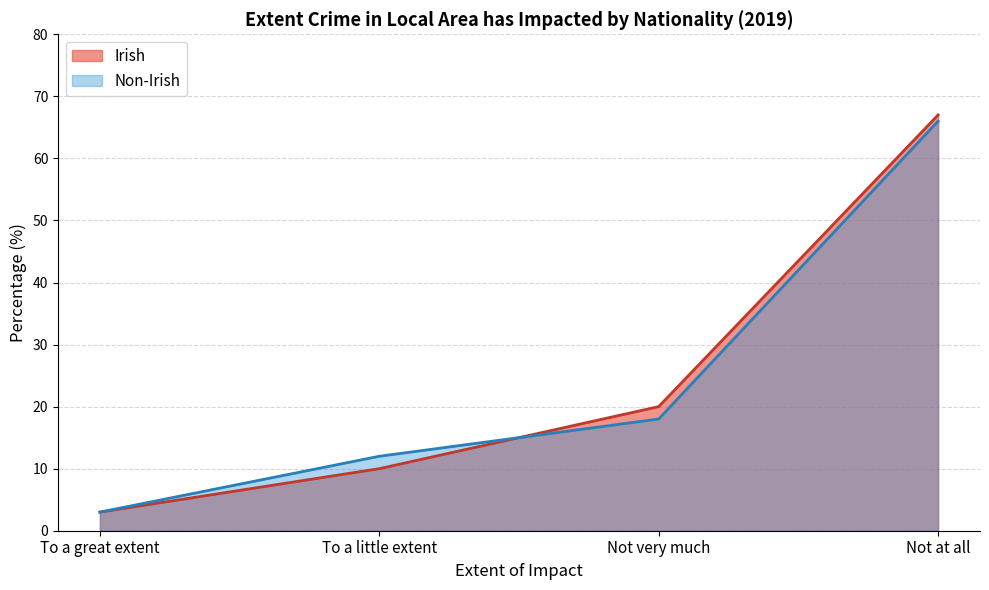

What is the difference between the maximum and minimum values in the Non-Irish series?

63